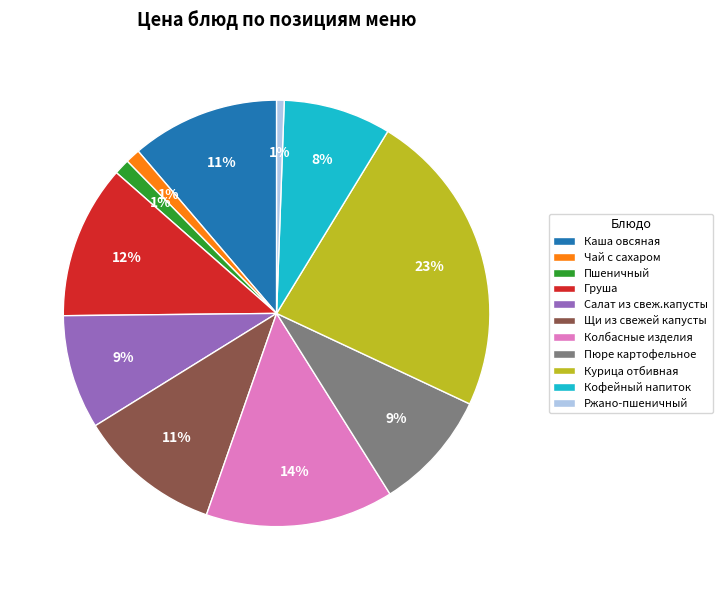

Is there a majority slice in this chart?

No